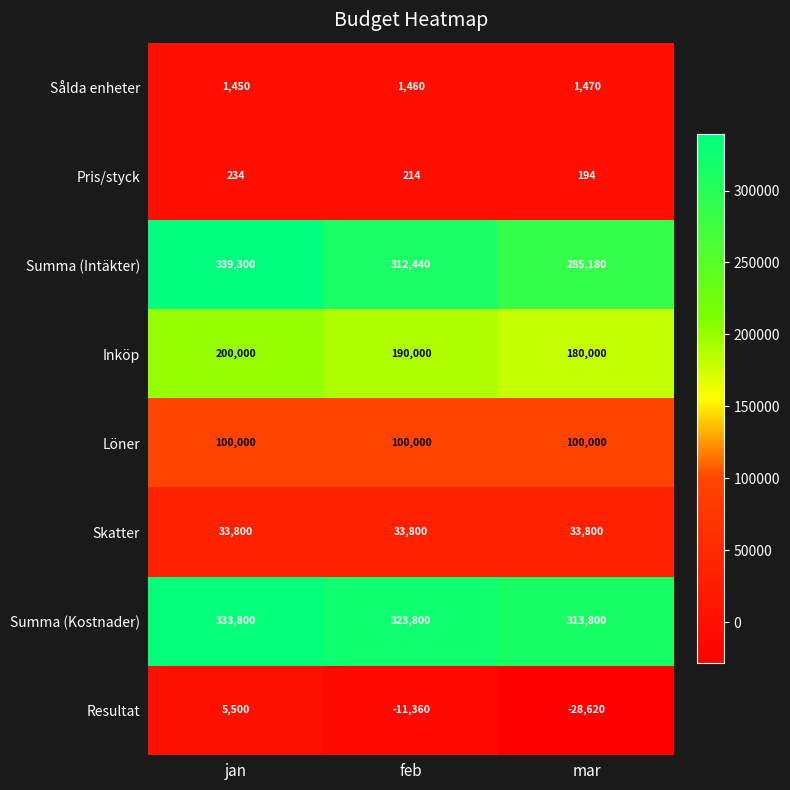

Which series has the widest spread of values?

Summa (Intäkter)